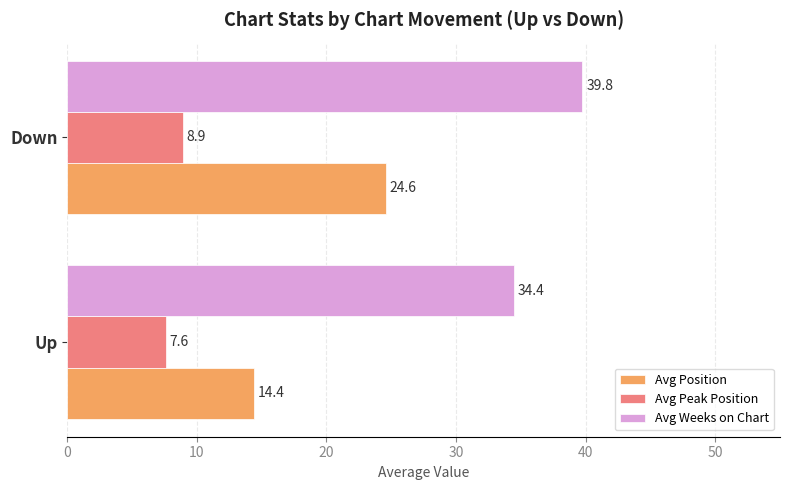

What value does the Avg Position series have at Down?

24.6